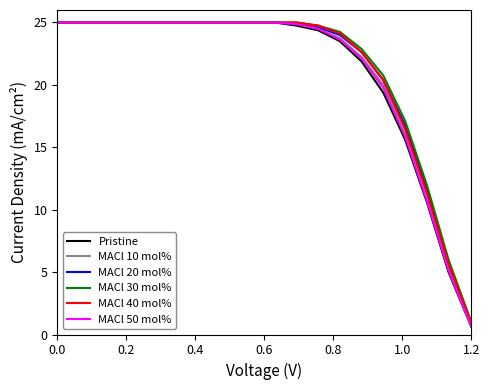

What is the highest value of the MACl 10 mol% series?

25.0